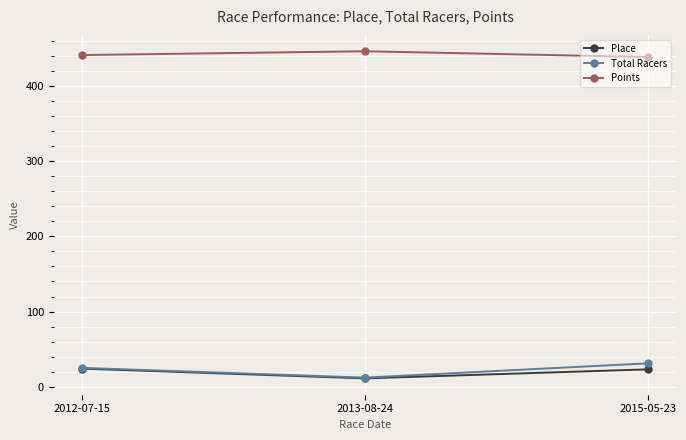

At how many categories does at least one series exceed 129?

3